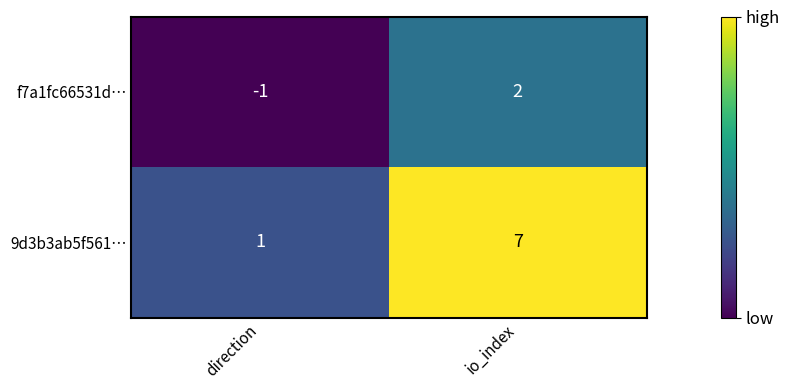

What is the difference between the f7a1fc66531d… values at io_index and direction?

3